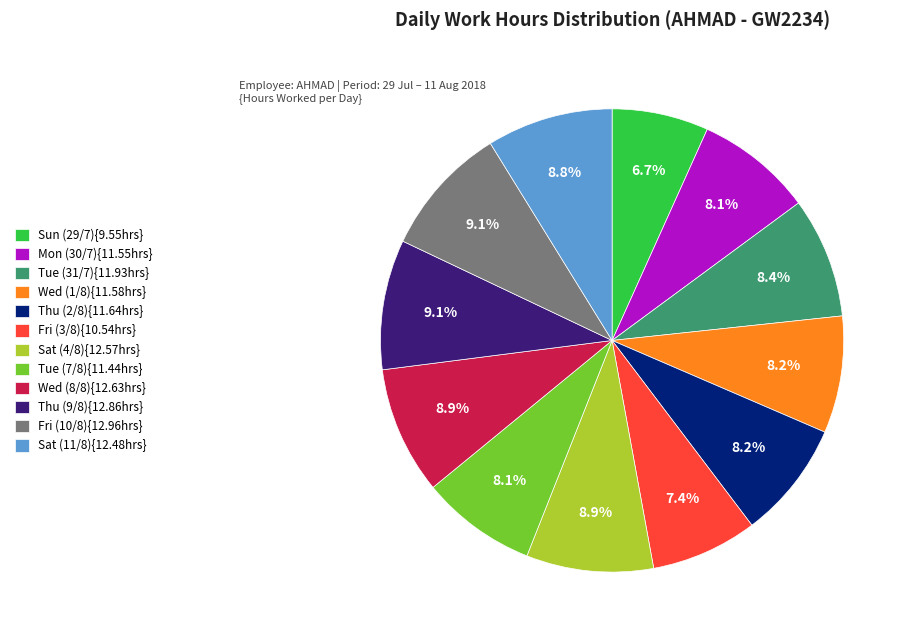

What is the ratio of the value at Tue (7/8){11.44hrs} to the value at Tue (31/7){11.93hrs}?

1.0